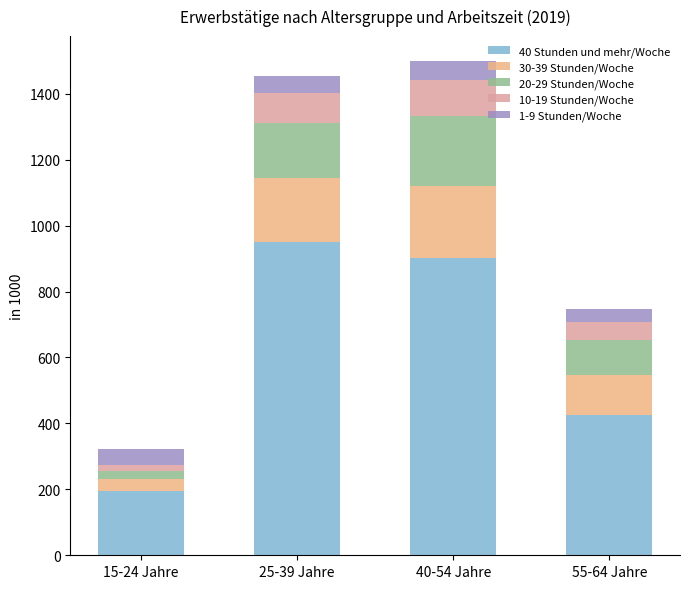

What is the sum of all 40 Stunden und mehr/Woche values?

2474.0